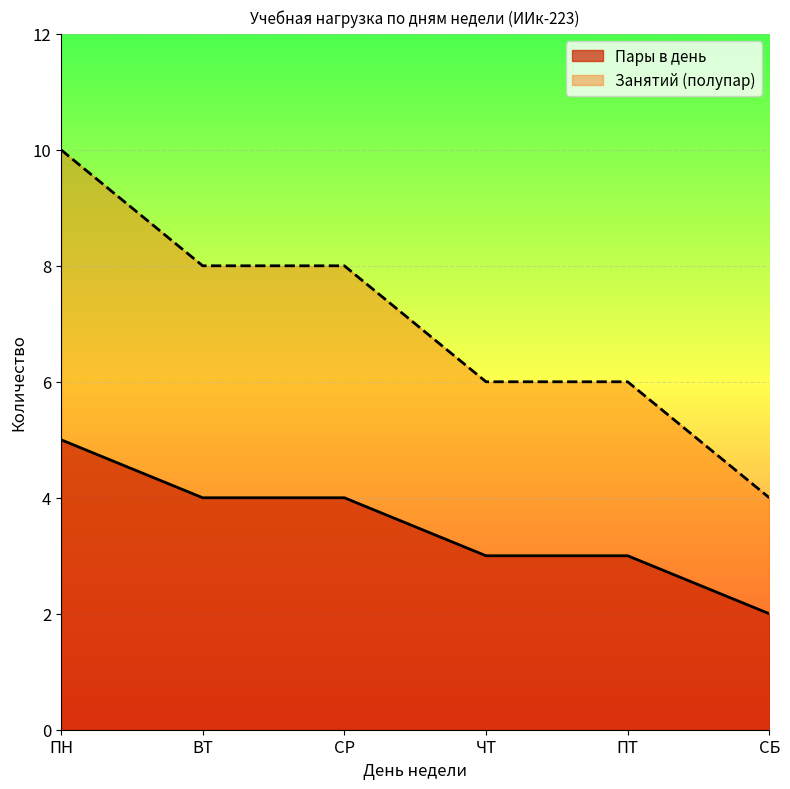

At which category is the sum across all series the highest?

ПН